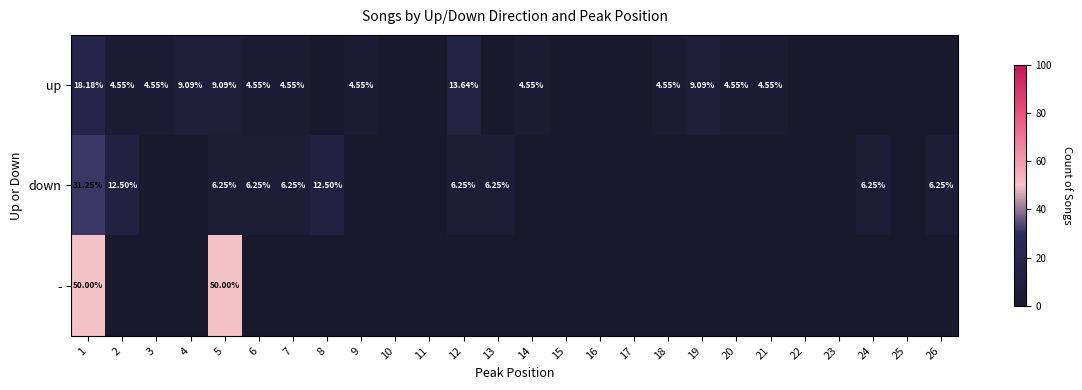

Is it true that down equals 11.7 at 11?

False